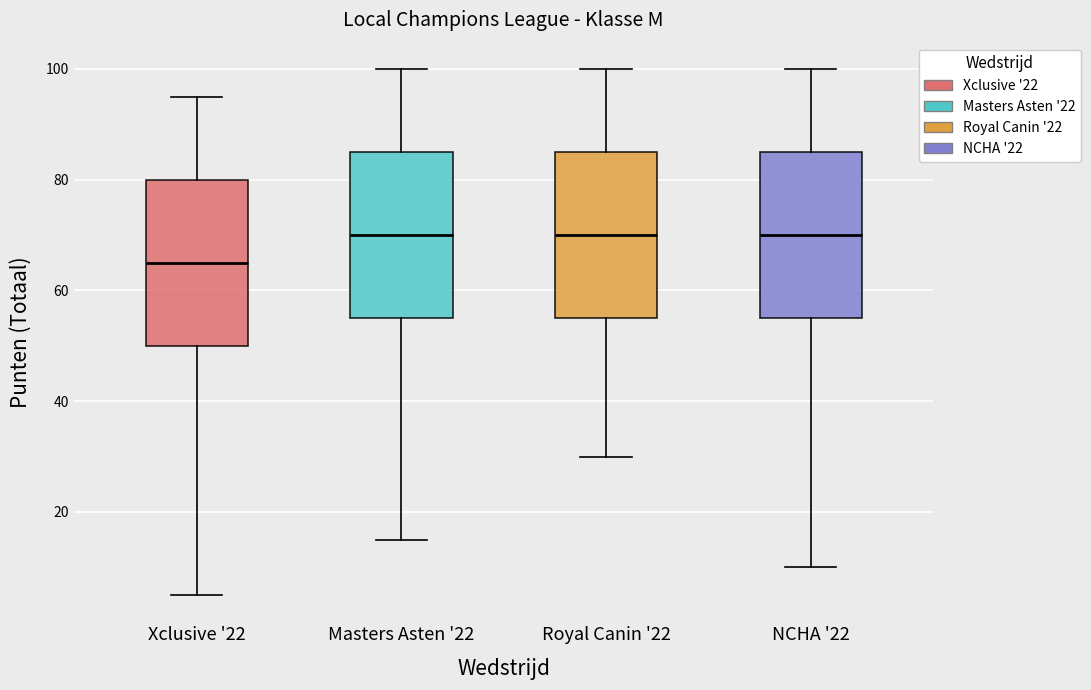

Reading left to right, transcribe this box plot: for each box, give where its median line is, the range the box spans, and where its two whiskers end, as read against the y-axis. The values are not printed on the chart, so give them approximately, as read against the axis.

Xclusive '22: median 66, box 50 to 80, whiskers 6 to 96
Masters Asten '22: median 70, box 56 to 86, whiskers 16 to 100
Royal Canin '22: median 70, box 56 to 86, whiskers 30 to 100
NCHA '22: median 70, box 56 to 86, whiskers 10 to 100